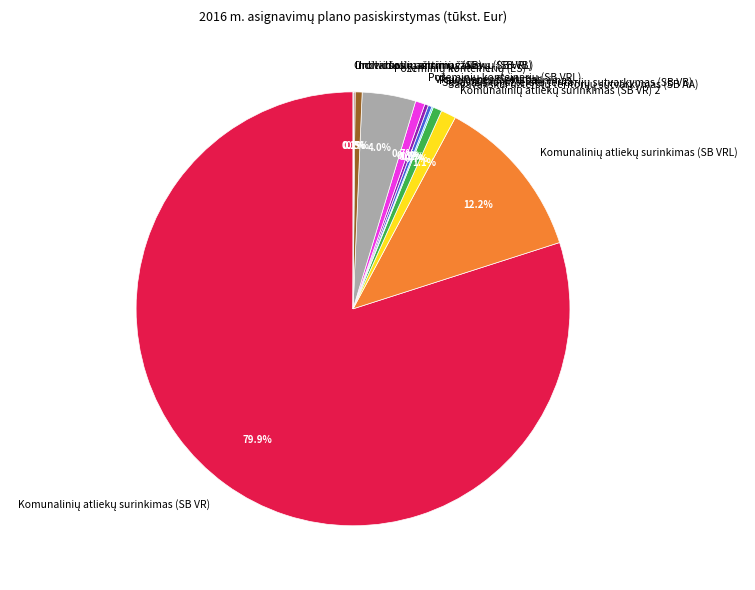

To the nearest percent, what is the difference between the largest and smallest slice percentages?

80%